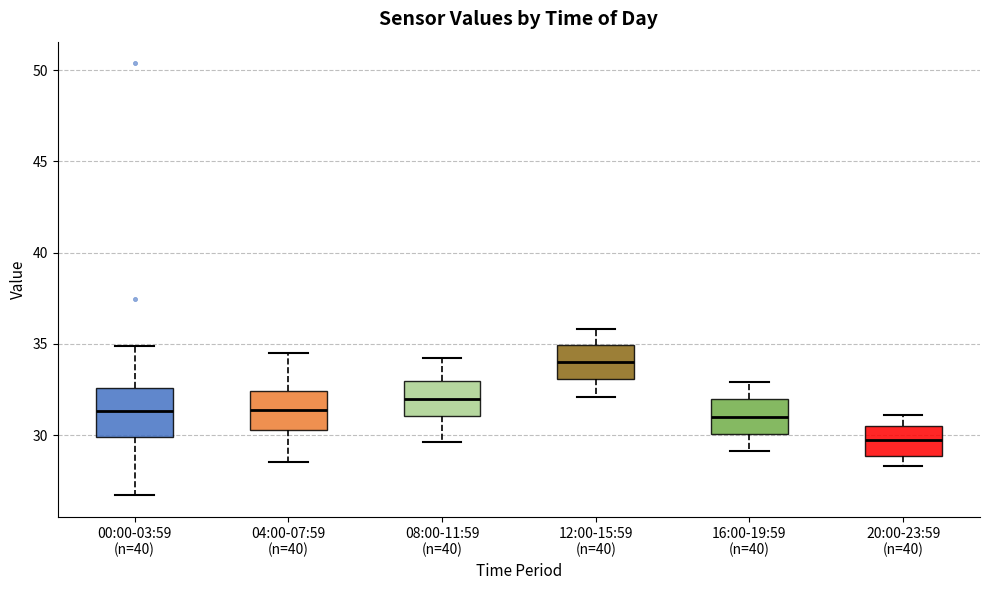

Reading left to right, read every box against the y-axis: the position of its median line, the range the box covers, and the ends of its whiskers. The values are not printed on the chart, so give them approximately, as read against the axis.

00:00-03:59 (n=40): median 31.5, box 30.0 to 32.5, whiskers 26.5 to 35.0
04:00-07:59 (n=40): median 31.5, box 30.5 to 32.5, whiskers 28.5 to 34.5
08:00-11:59 (n=40): median 32.0, box 31.0 to 33.0, whiskers 29.5 to 34.0
12:00-15:59 (n=40): median 34.0, box 33.0 to 35.0, whiskers 32.0 to 36.0
16:00-19:59 (n=40): median 31.0, box 30.0 to 32.0, whiskers 29.0 to 33.0
20:00-23:59 (n=40): median 30.0, box 29.0 to 30.5, whiskers 28.5 to 31.0